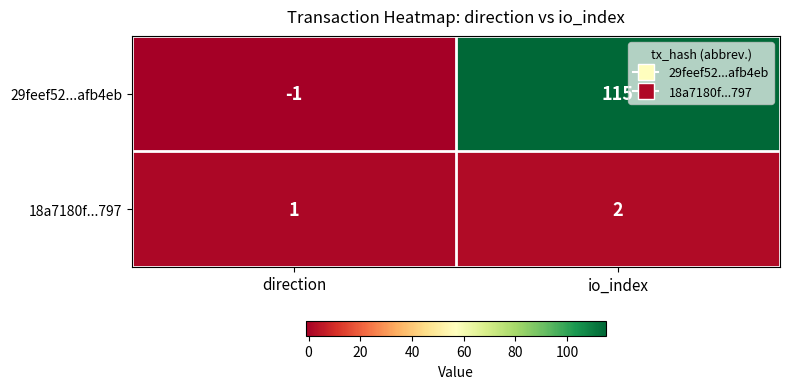

List the series in order of their peak value, highest first.

29feef52...afb4eb, 18a7180f...797